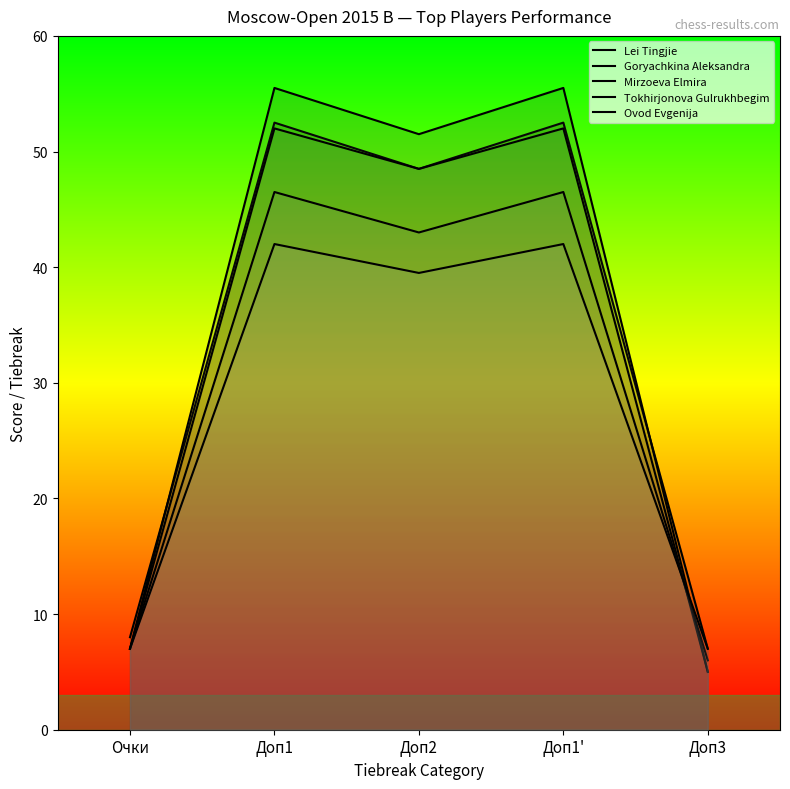

Is it true that Ovod Evgenija equals 67.5 at Доп1?

False